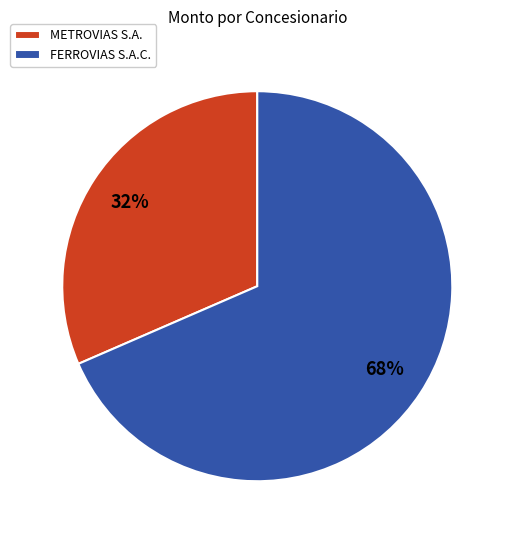

How many segments does this pie chart have?

2